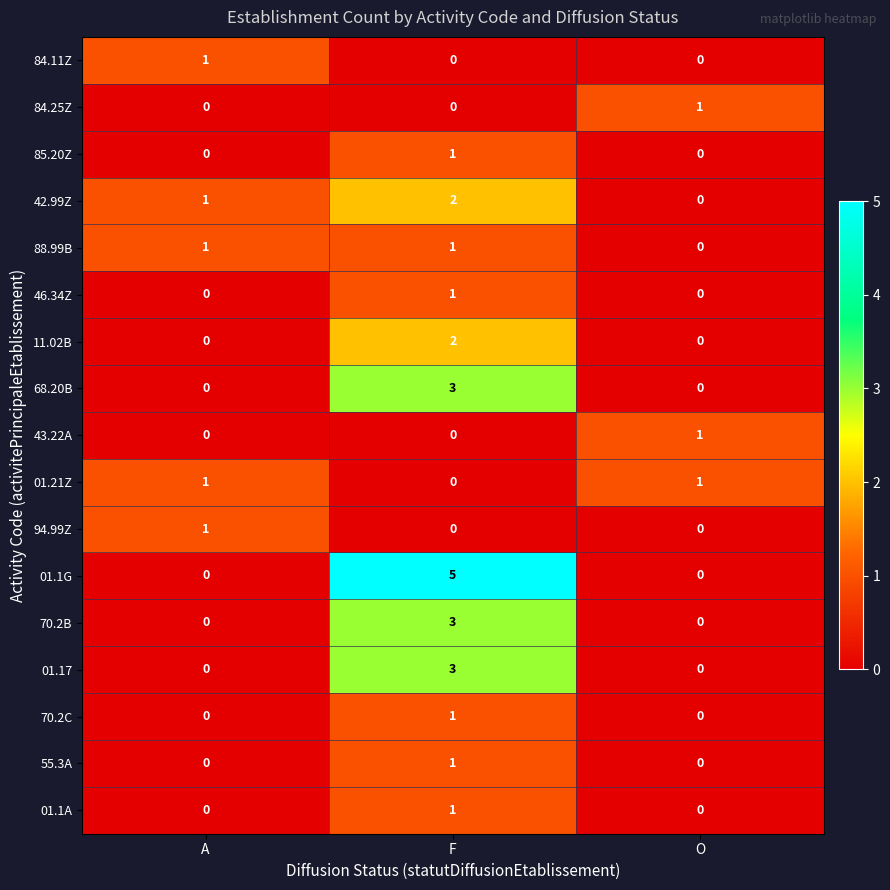

Which series has the largest range (max minus min)?

01.1G